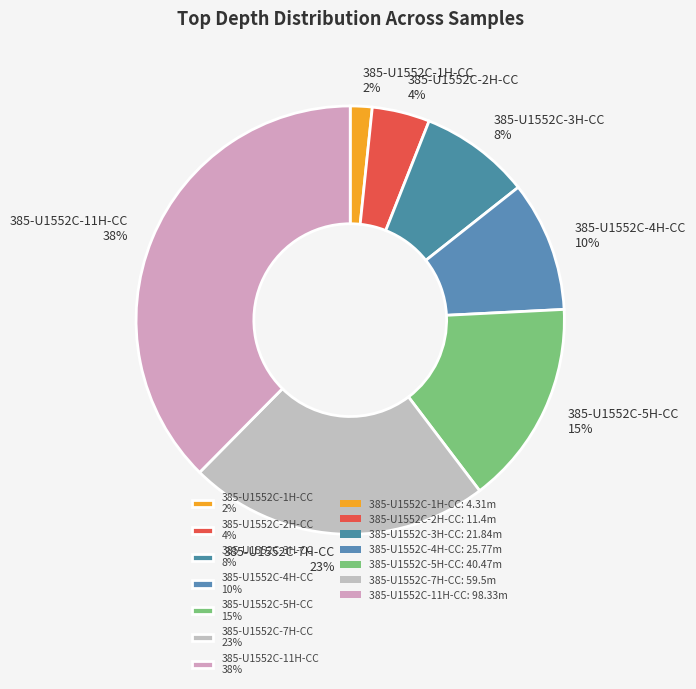

Is it true that 385-U1552C-3H-CC is 21% of the pie?

False